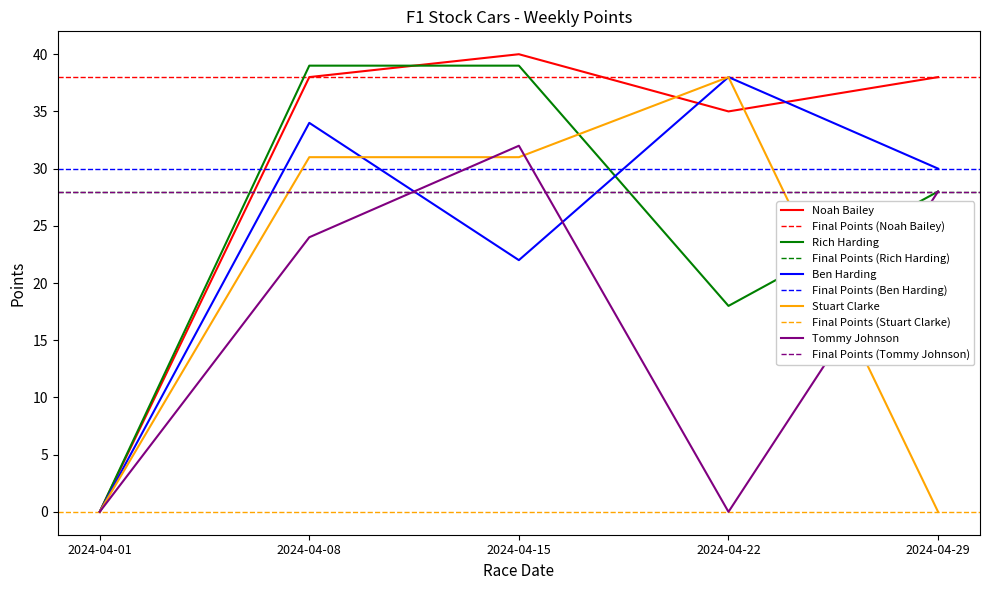

Where does the Noah Bailey series first go above 38?

2024-04-15